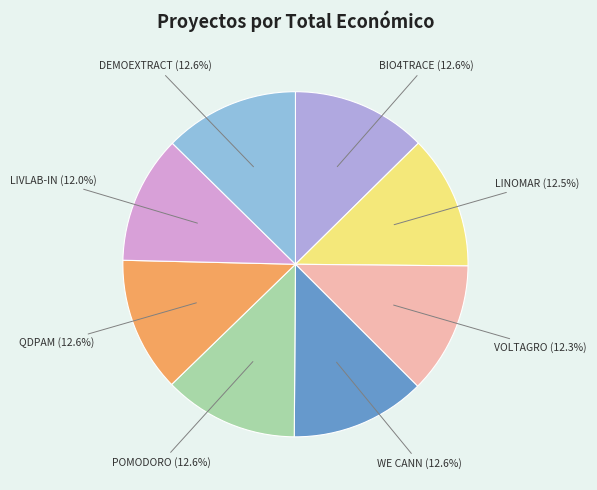

Does any single category account for the majority?

No